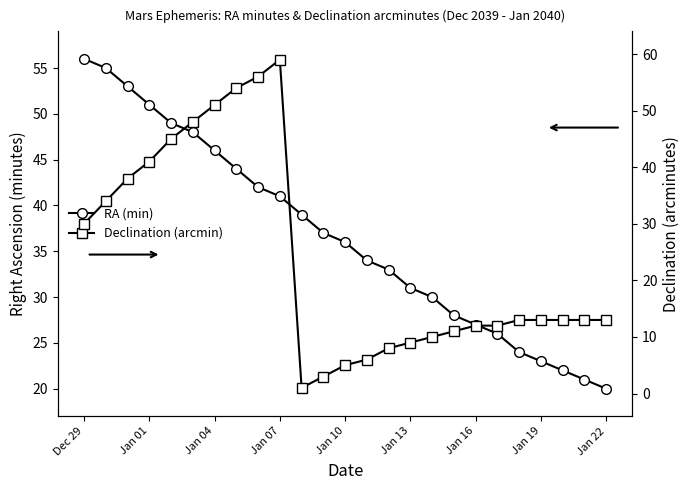

True or false: RA (min) has more than 0 points higher than both neighbors.

False